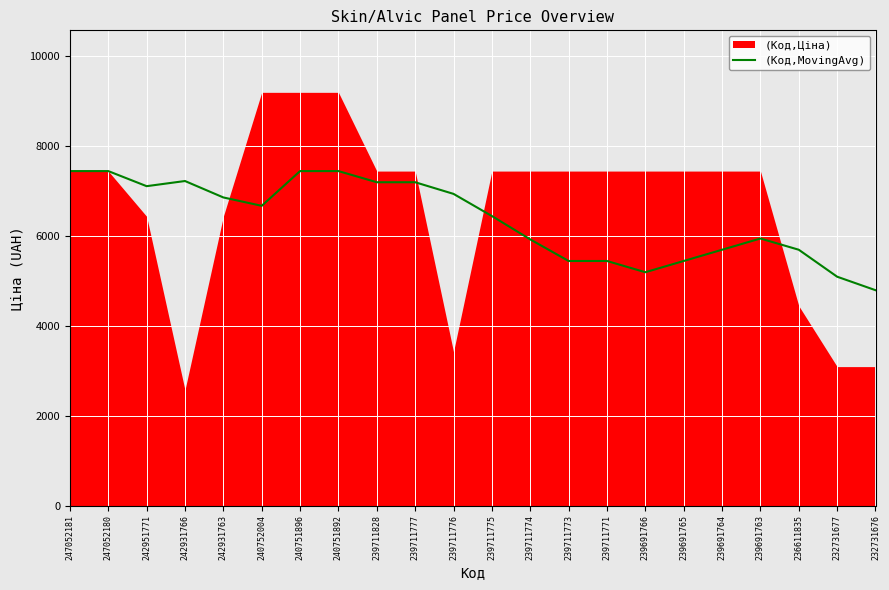

Where is the first local minimum?

242951771